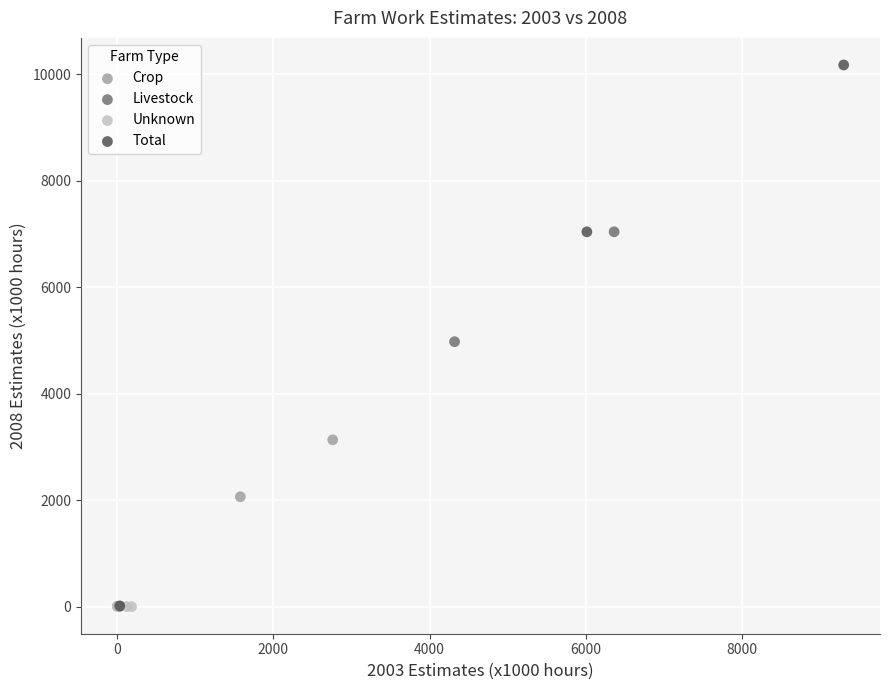

Which series reaches the maximum Y coordinate?

Total